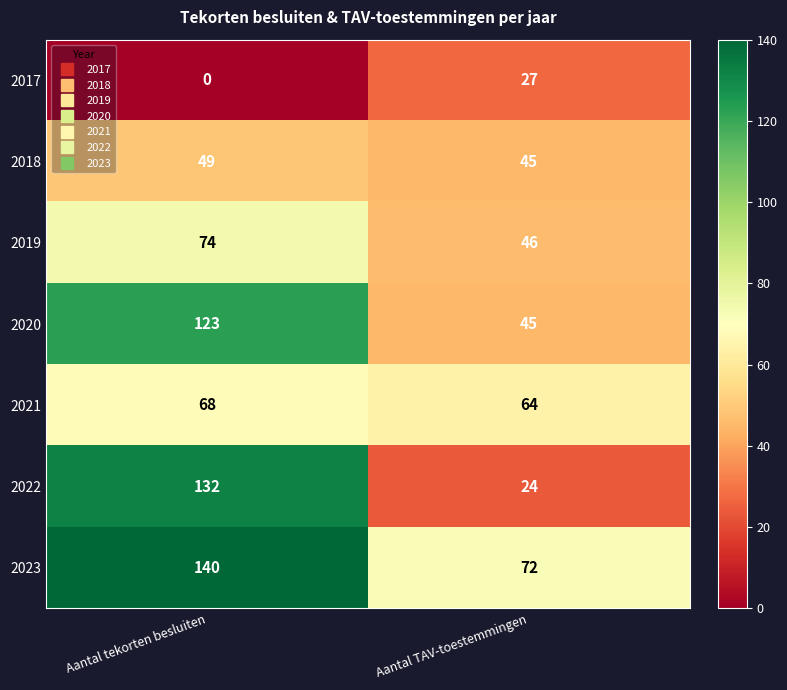

Which category has the highest value across all series?

Aantal tekorten besluiten